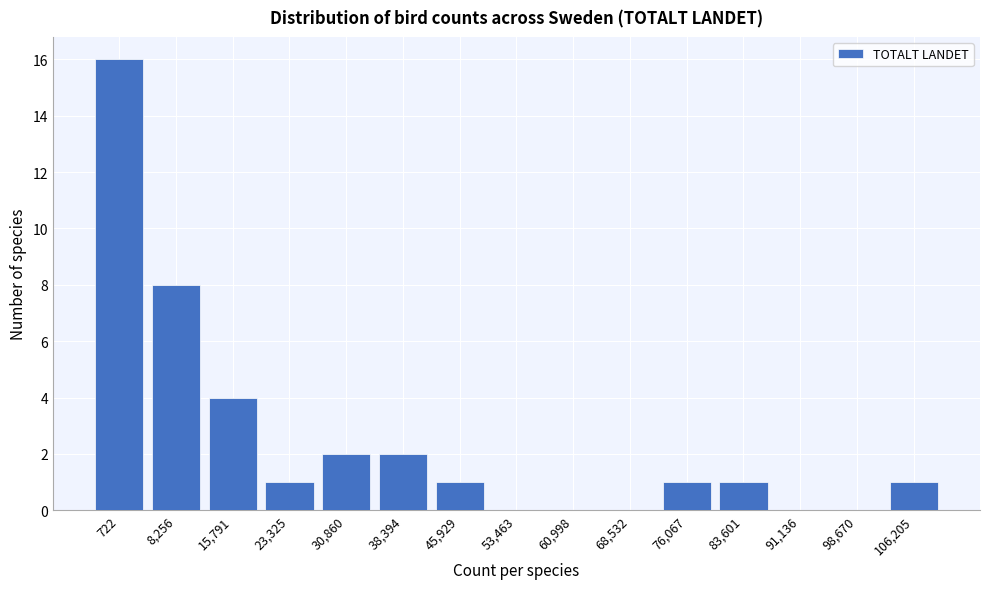

Reading right to left, transcribe all the data shown in this chart.

106,205=1	98,670=0	91,136=0	83,601=1	76,067=1	68,532=0	60,998=0	53,463=0	45,929=1	38,394=2	30,860=2	23,325=1	15,791=4	8,256=8	722=16